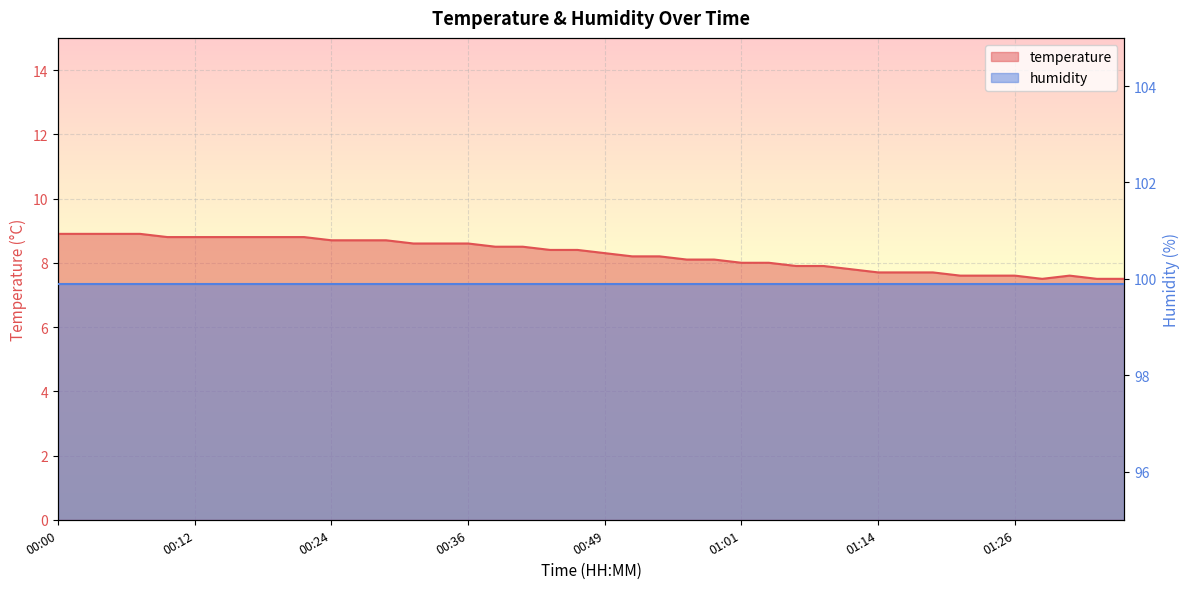

What position from the right is 01:16?

9